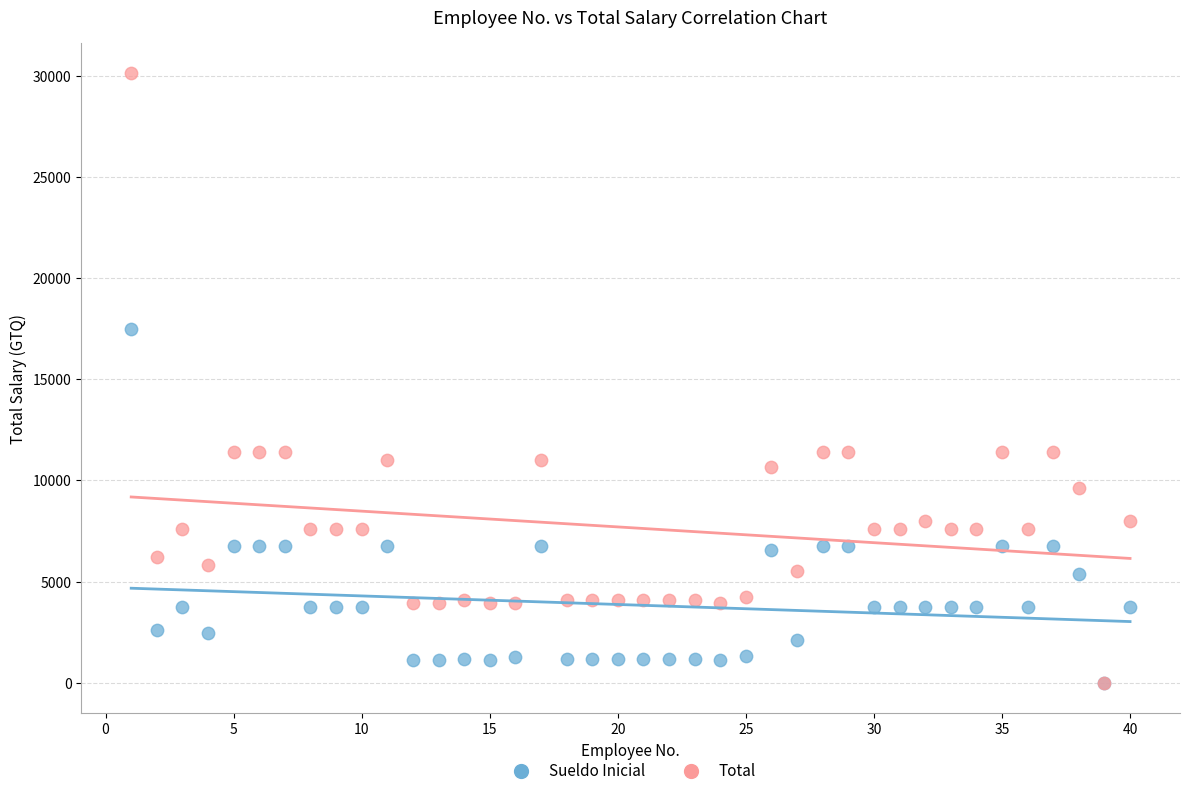

In the Total series, what Y value is closest to 15062?

11384